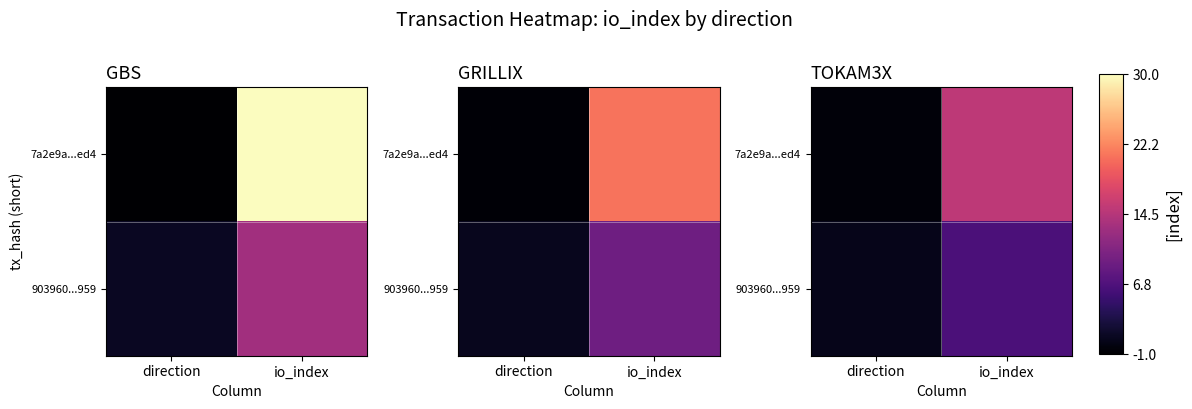

Read the 7a2e9a...ed4 value at direction.

-0.5